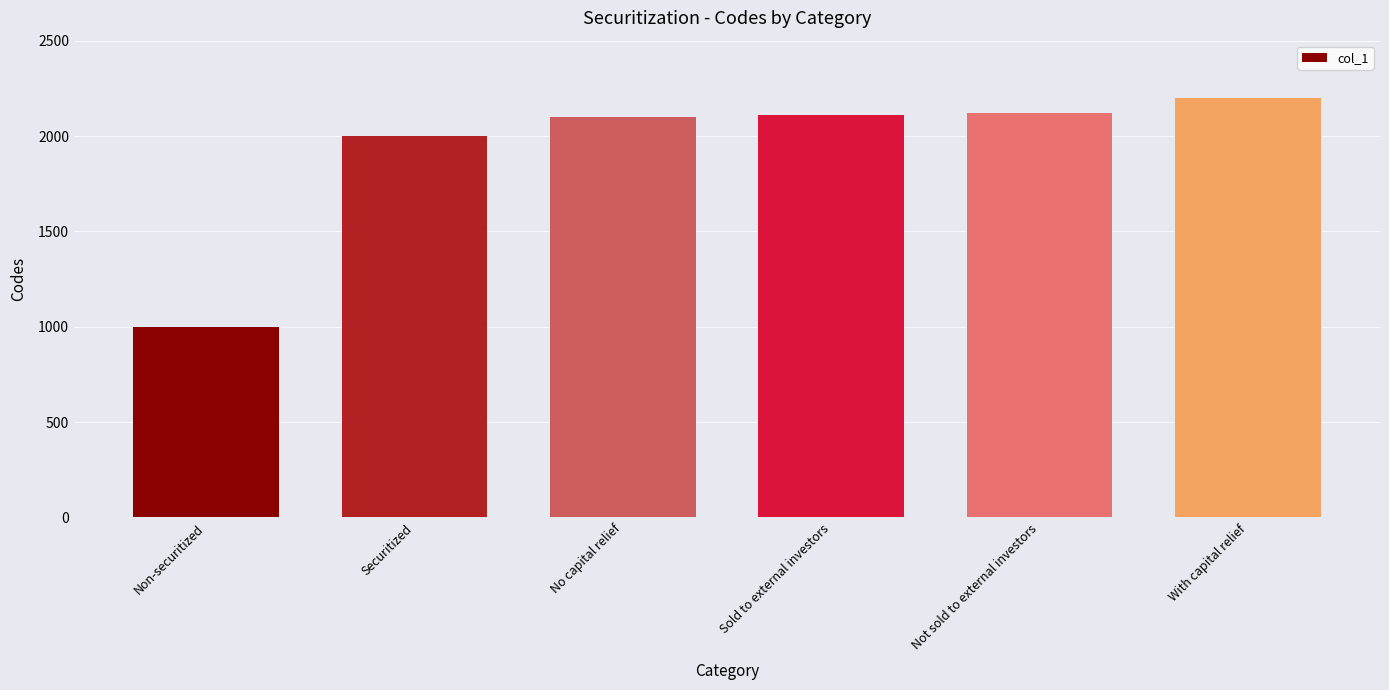

What is the change in value from Securitized to Not sold to external investors?

+120